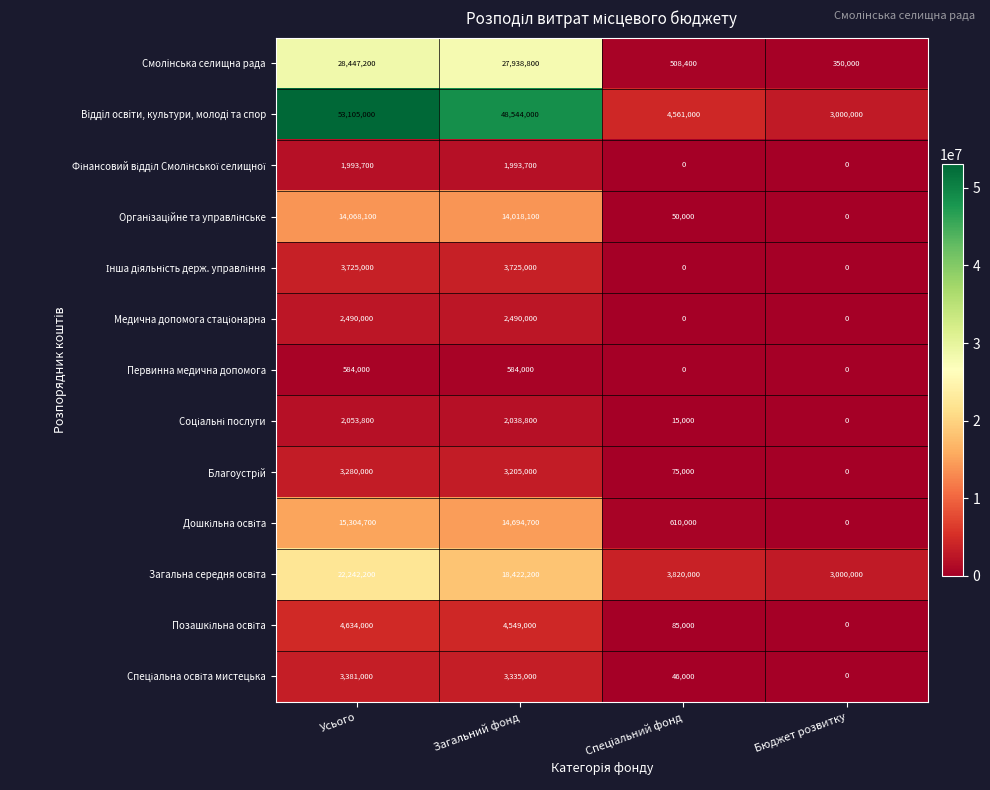

Which series has the largest total across all categories?

Вiддiл освiти, культури, молодi та спор